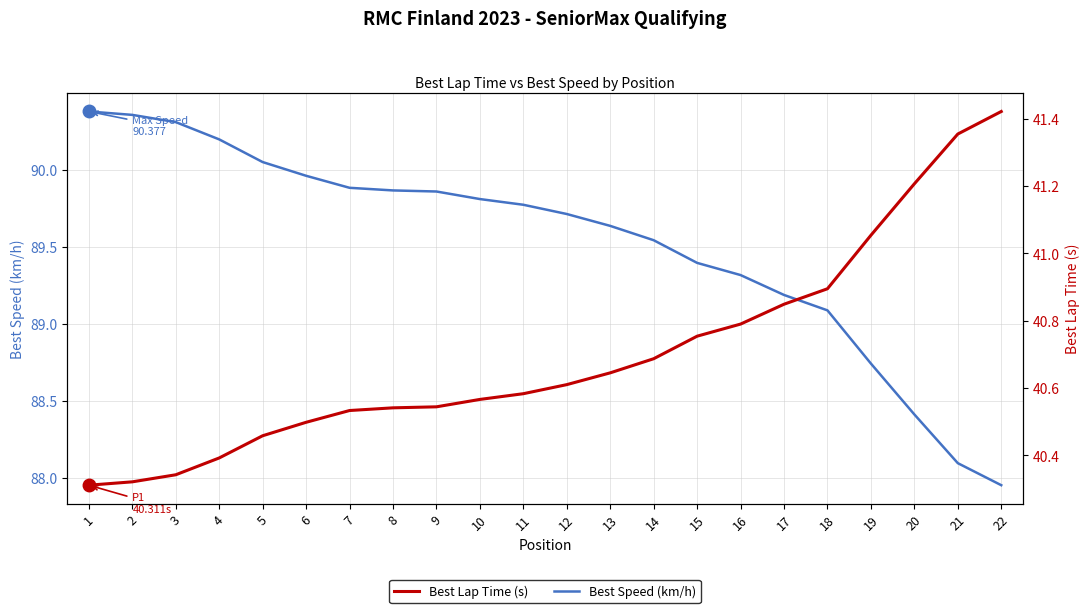

At which label is Best Lap Time (s) closest to 40?

1